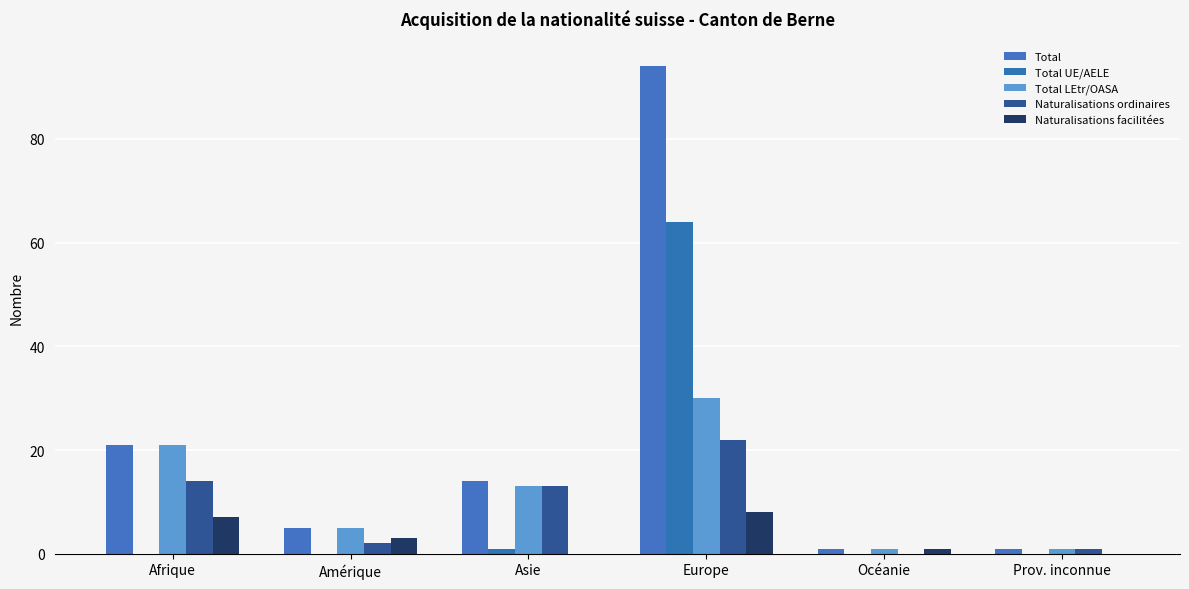

Count the number of data series in this chart.

5